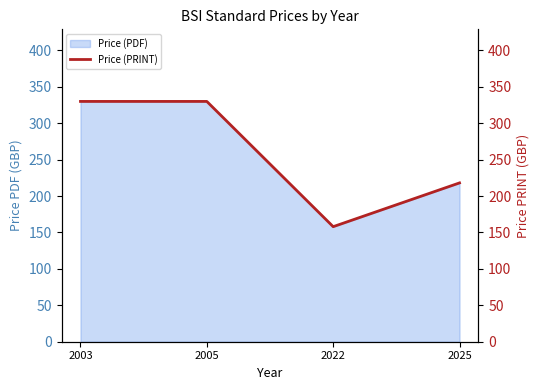

List the labels in order of value, smallest first.

2022, 2025, 2003, 2005